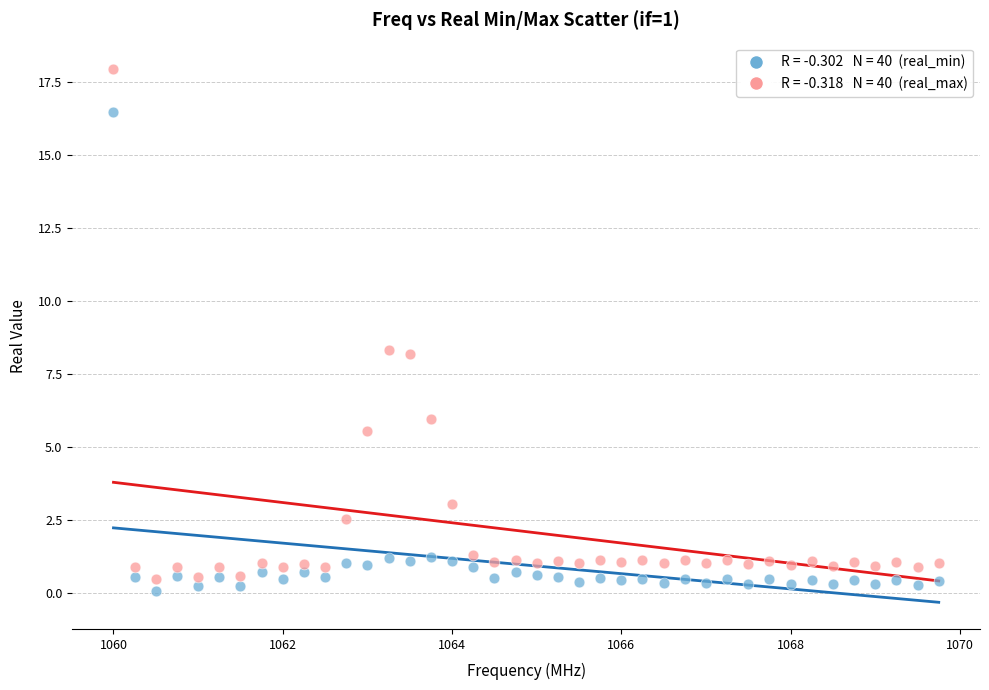

Across all data points, what is the range of X values (max minus min)?

9.8